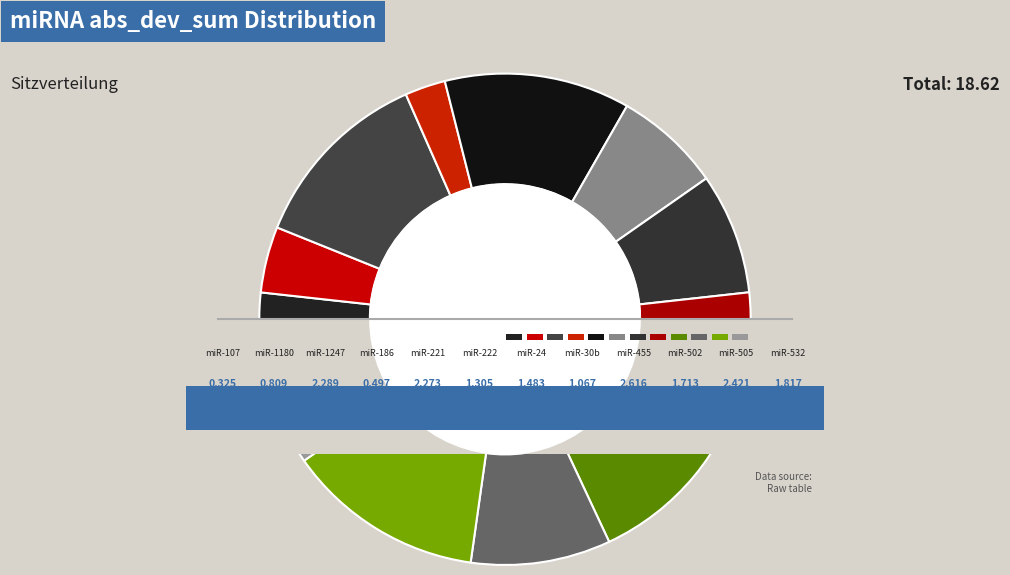

To the nearest percent, what is the combined percentage of hsa-miR-502-3p and hsa-miR-24-3p?

17%